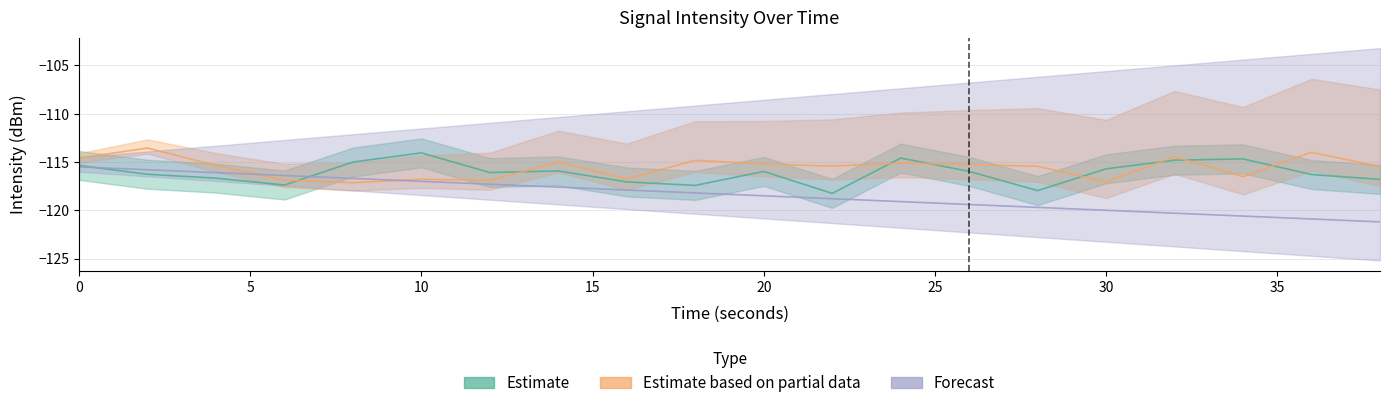

What is the maximum value for Forecast?

-115.5